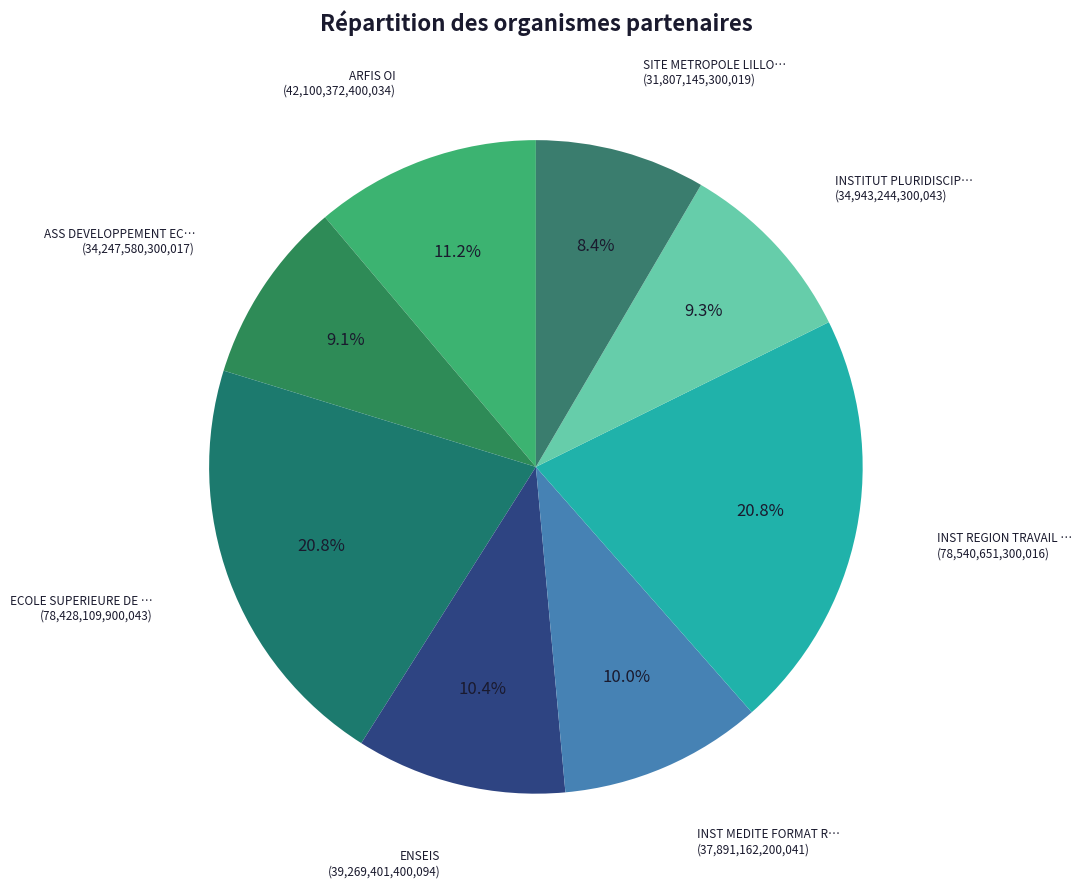

What is the smallest slice in the pie chart?

SITE METROPOLE LILLOISE